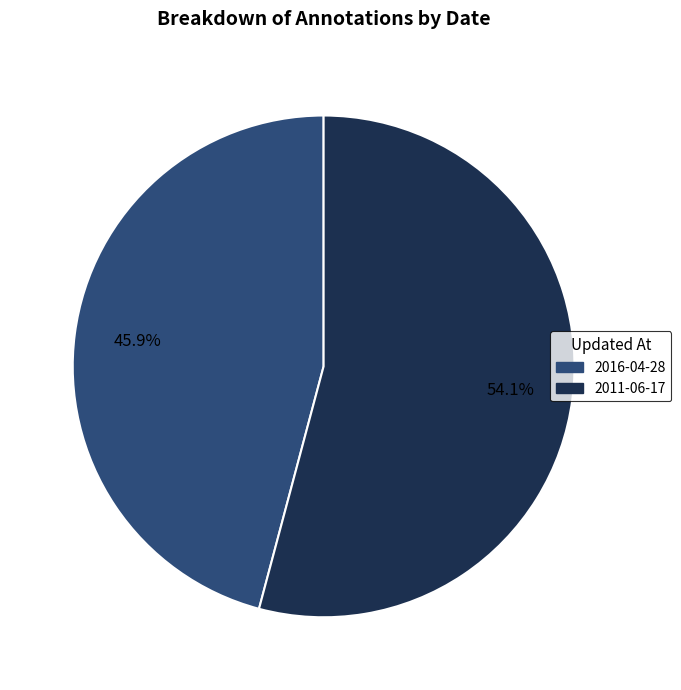

The 2016-04-28 slice represents 55% of the pie. True or false?

False